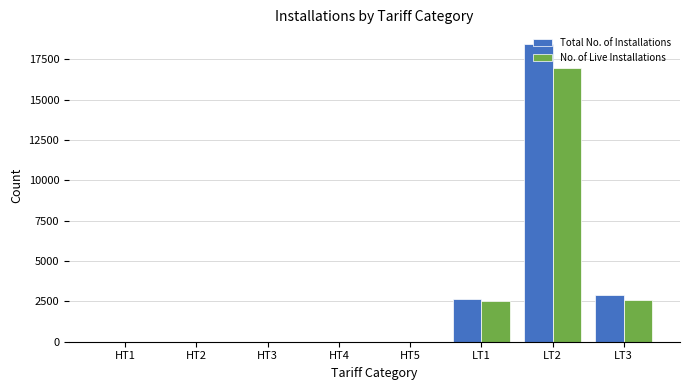

Which series changed the most between HT2 and LT3?

Total No. of Installations